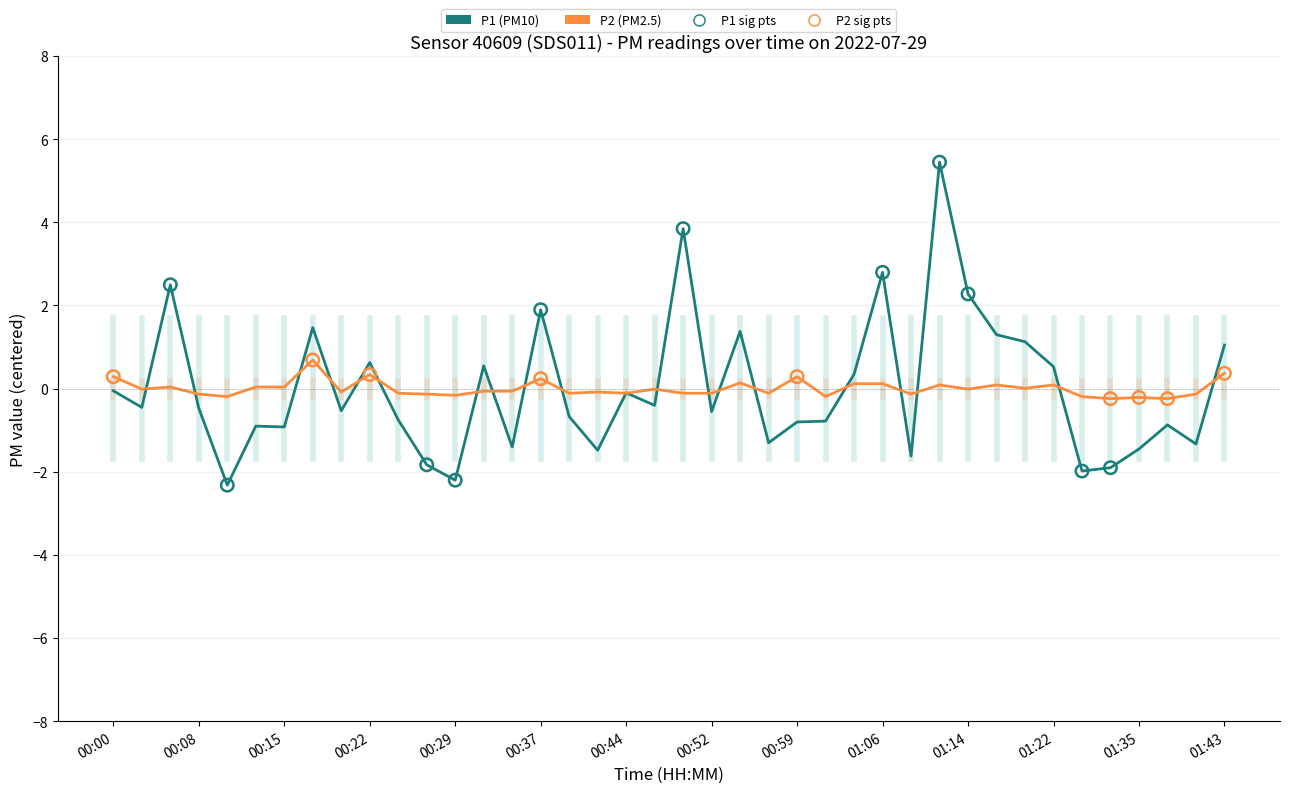

What is the maximum value shown in the chart?

5.4